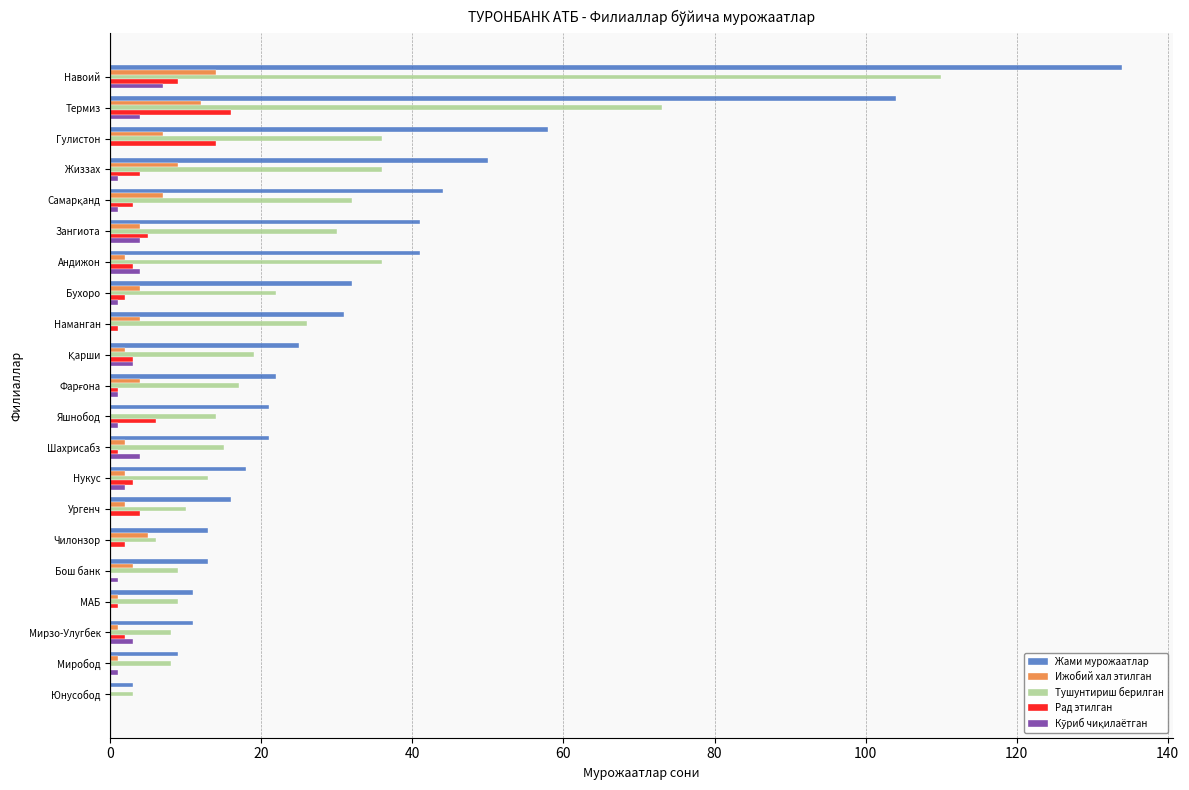

Which category has the highest value across all series?

Навоий